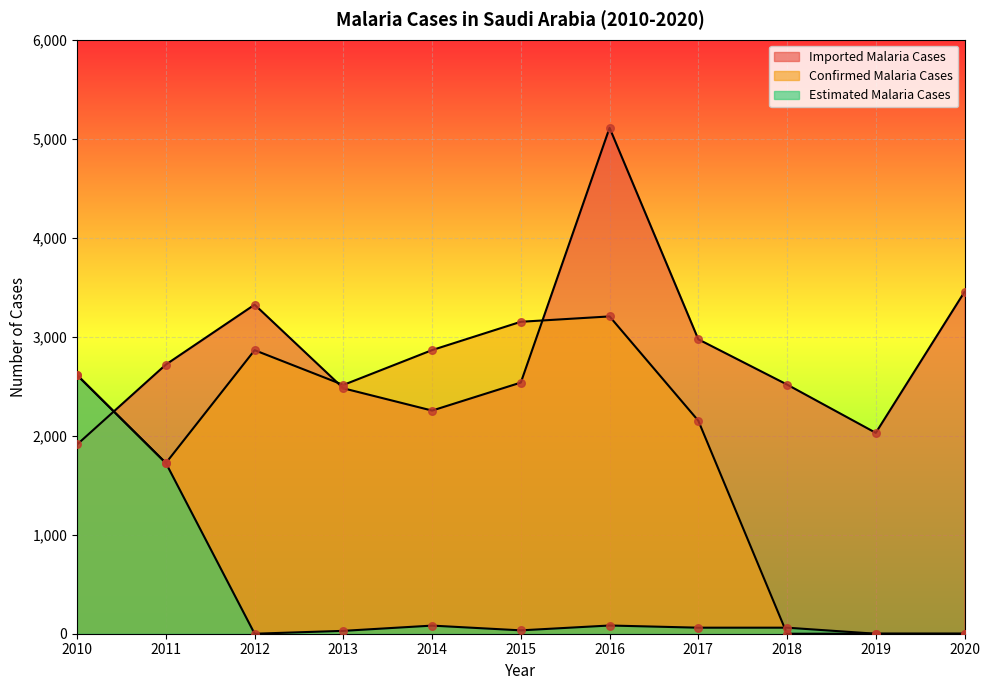

Which series has the largest Y range (max minus min)?

Confirmed Malaria Cases